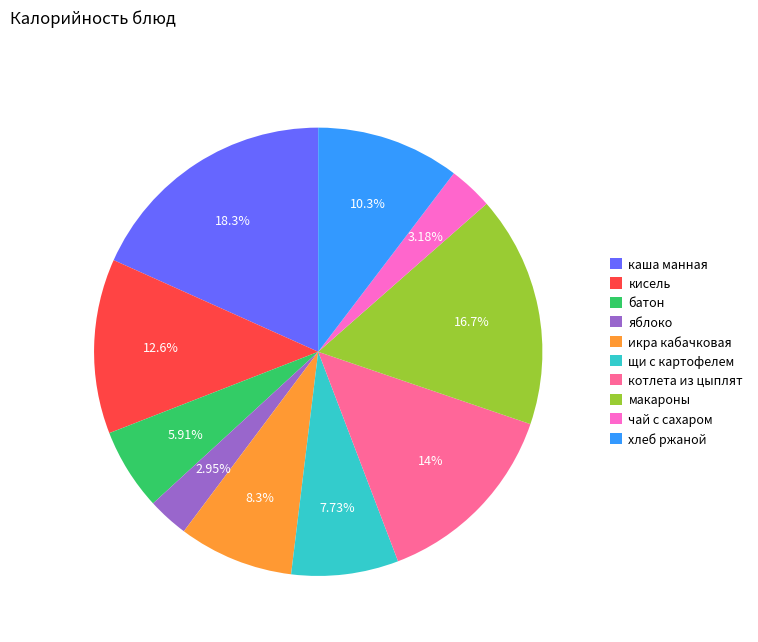

What is the largest slice in the pie chart?

каша манная